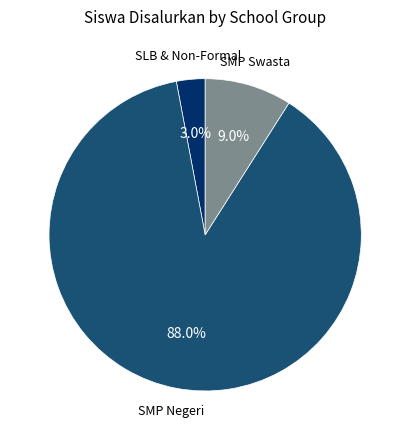

How many segments does this pie chart have?

3